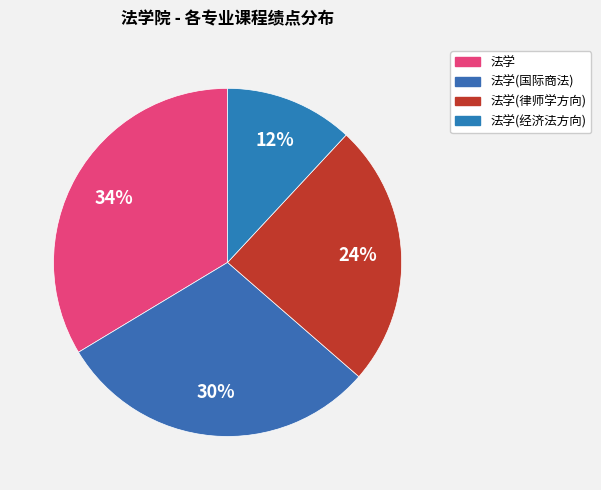

Does any single category account for the majority?

No